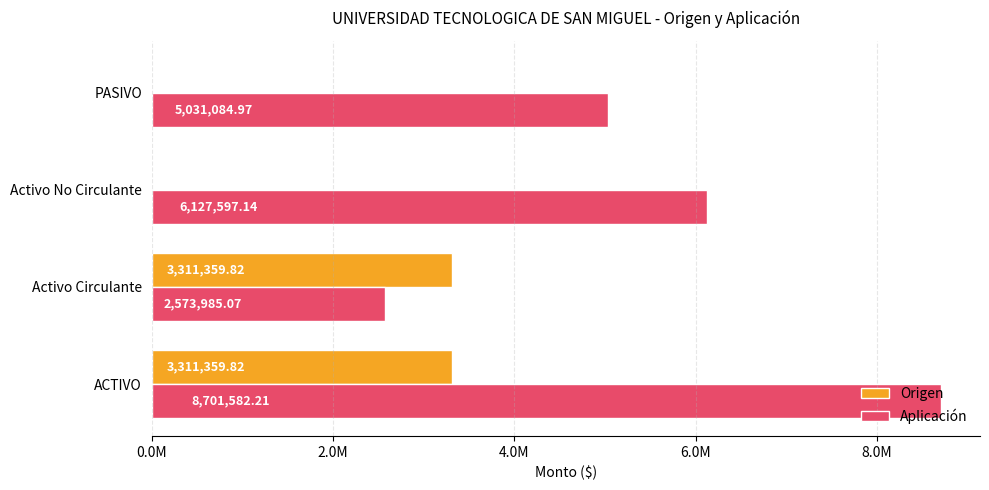

What are all the series names shown in the legend?

Origen, Aplicación